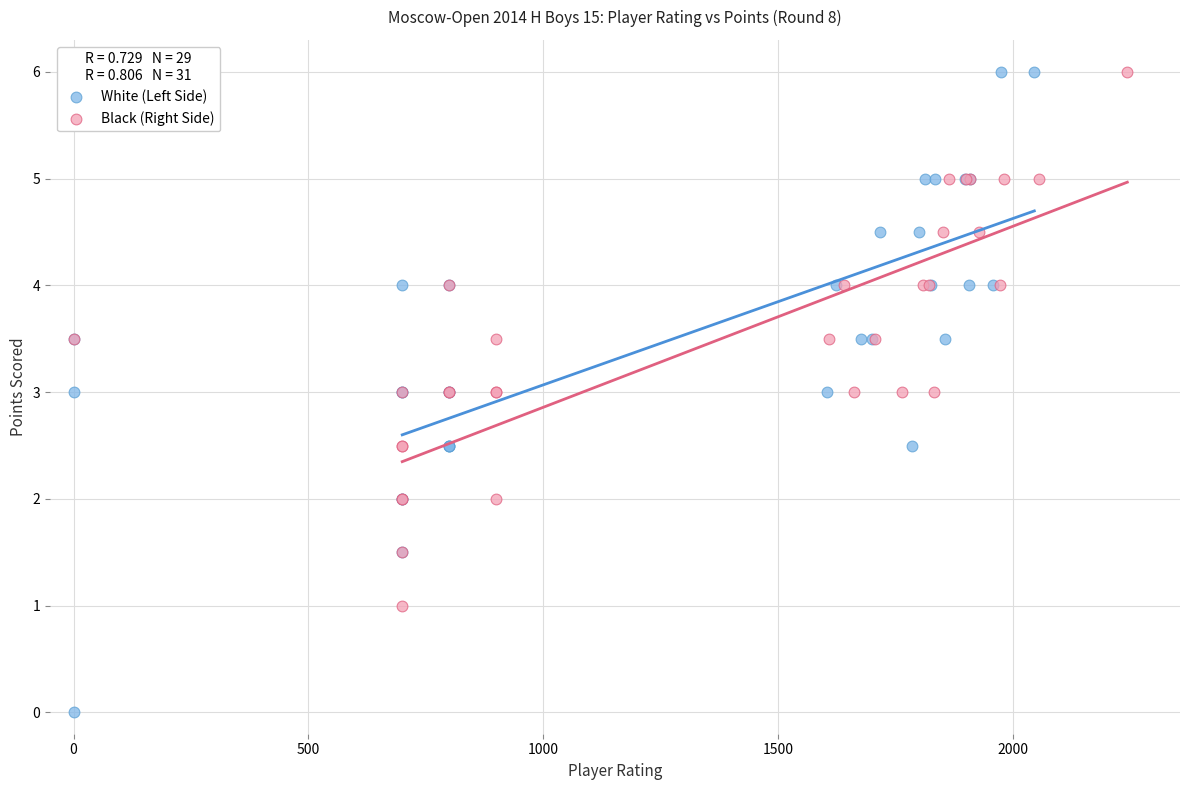

Which series reaches the minimum Y coordinate?

White (Left Side)